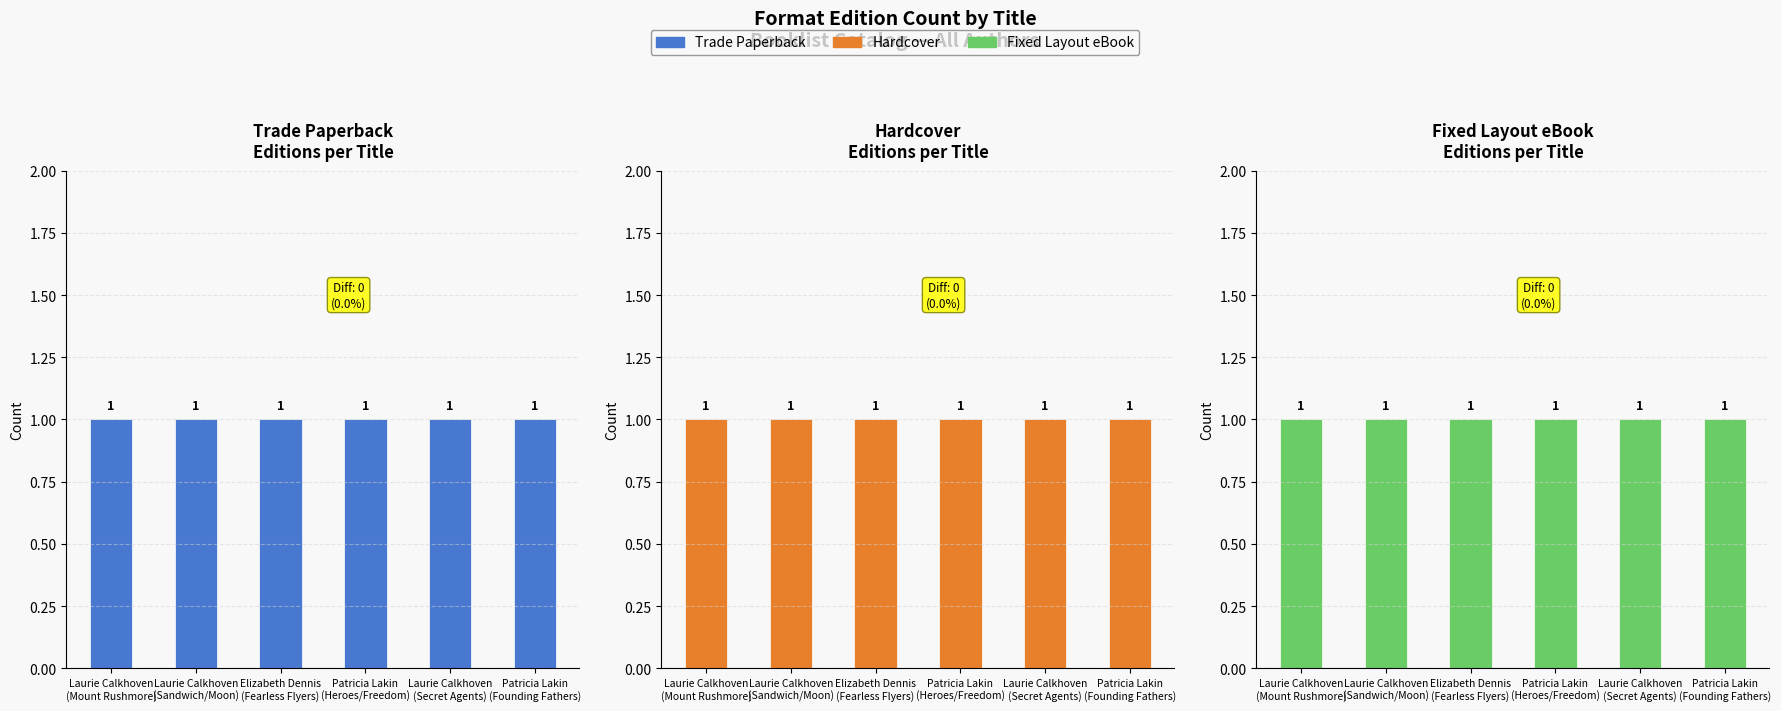

True or false: Books per Author has a value of 2 at Laurie Calkhoven
(Secret Agents).

False